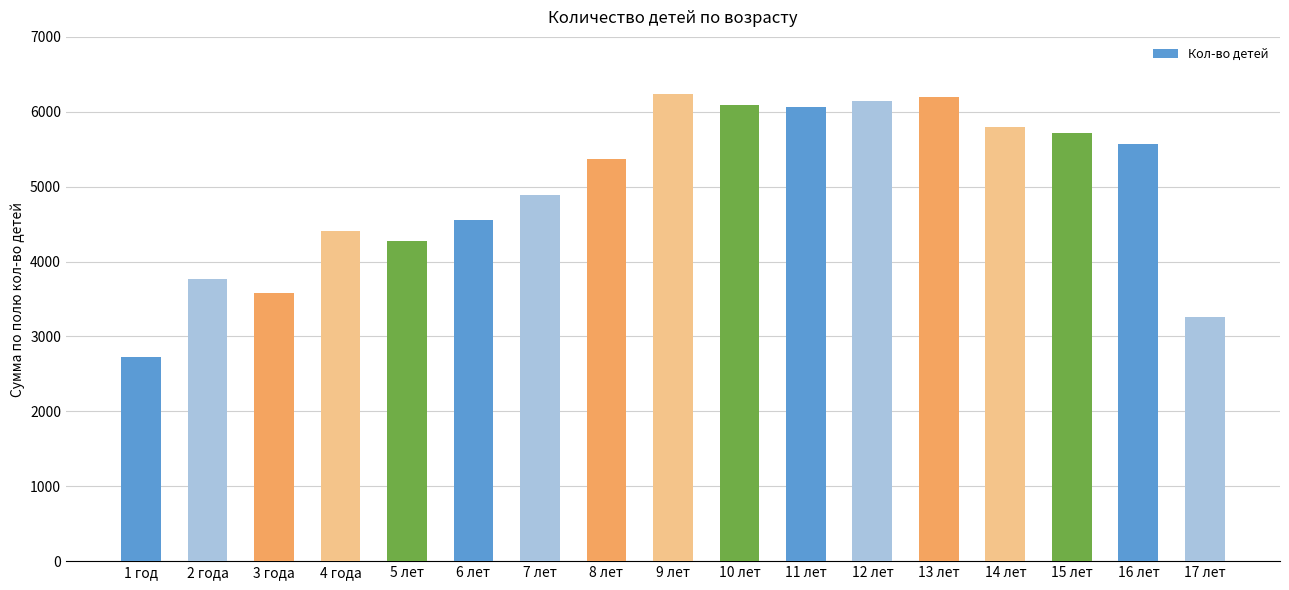

Count the number of data series in this chart.

1